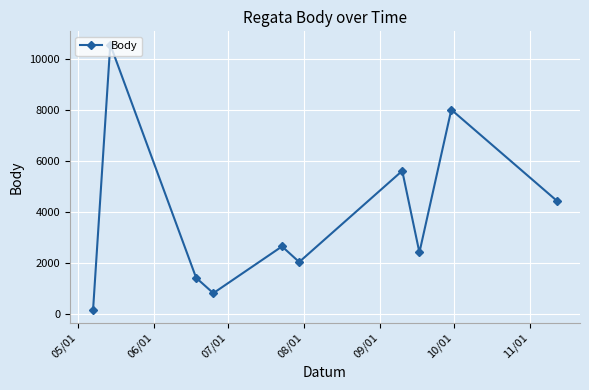

What is the sum of all values?

38008